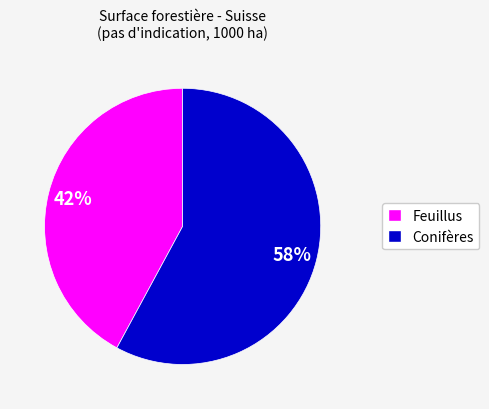

To the nearest percent, what is the average slice percentage?

50%